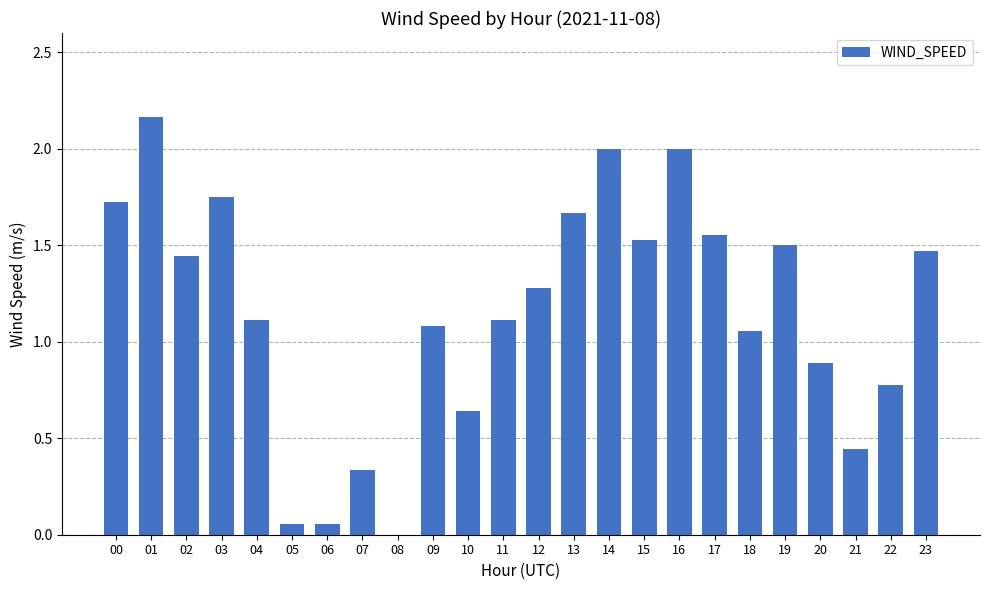

What is the average value?

1.2